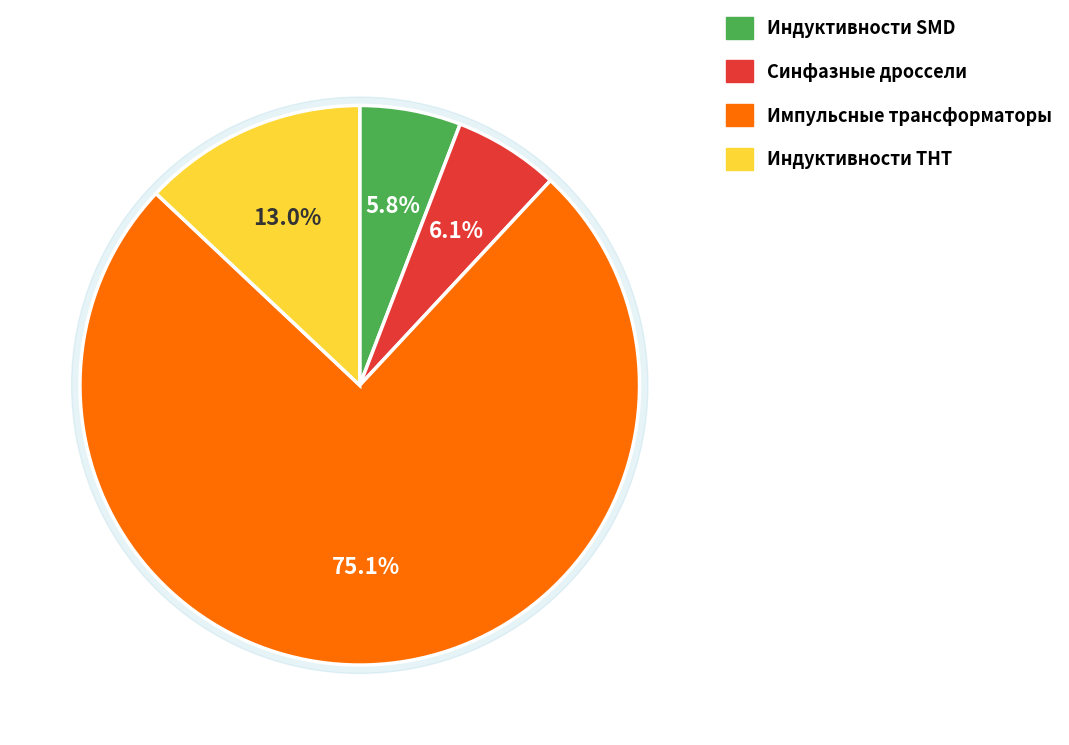

What percentage do Дроссели и индуктивности / импульсные трансформаторы and Дроссели и индуктивности / Индуктивности THT together represent?

88.1%